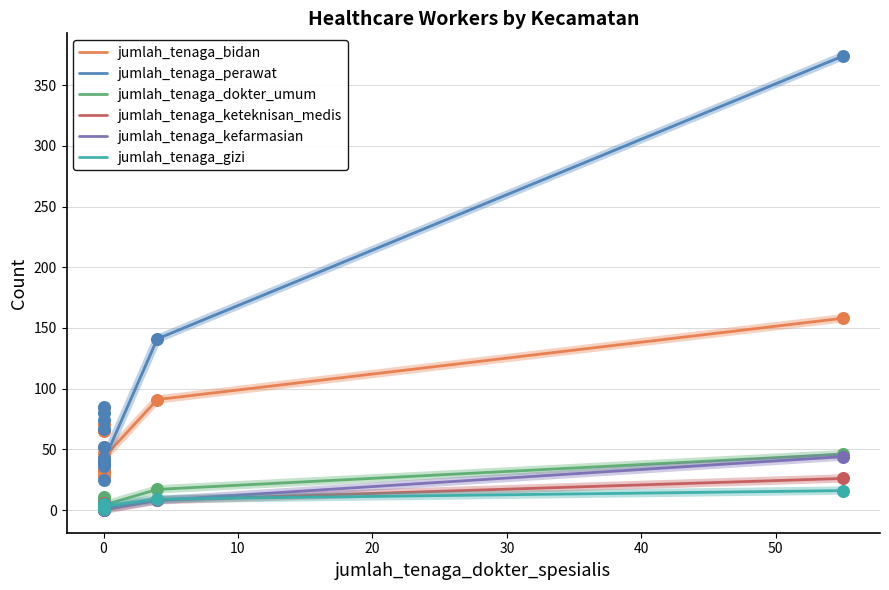

Which series contains the highest Y value?

jumlah_tenaga_perawat